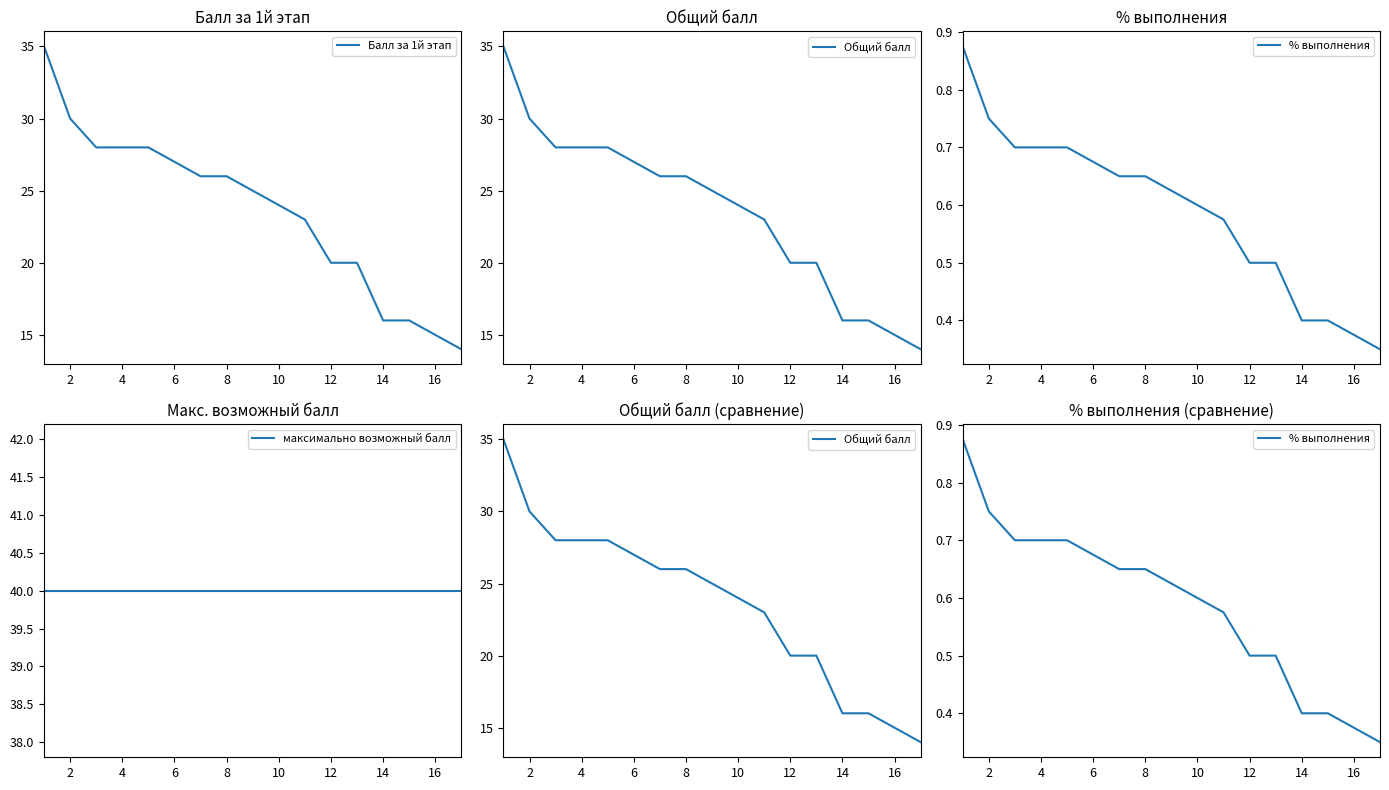

The value of Балл за 1й этап at 4 is 42. True or false?

False